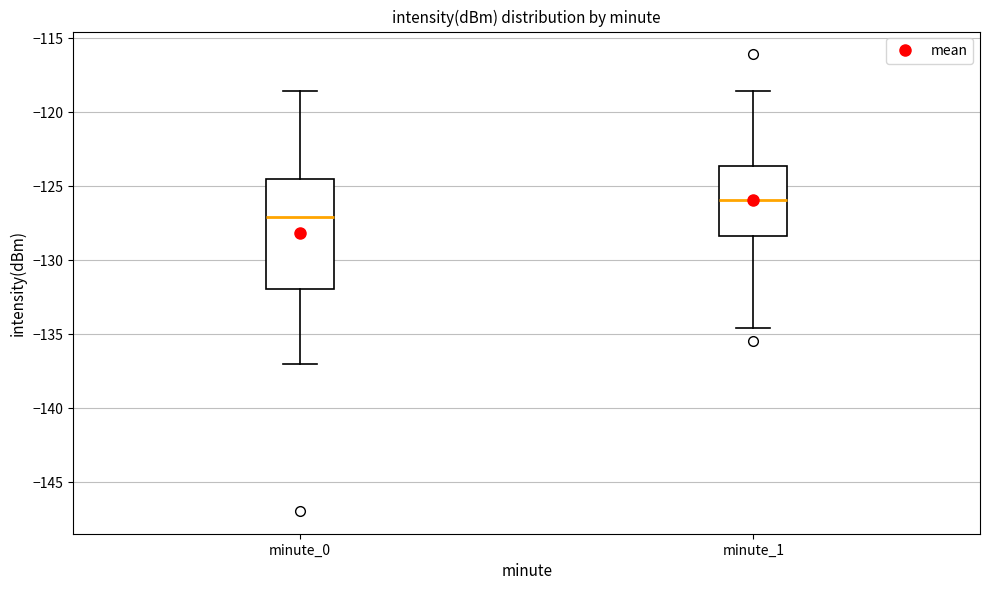

Which box's median line is the highest?

minute_1